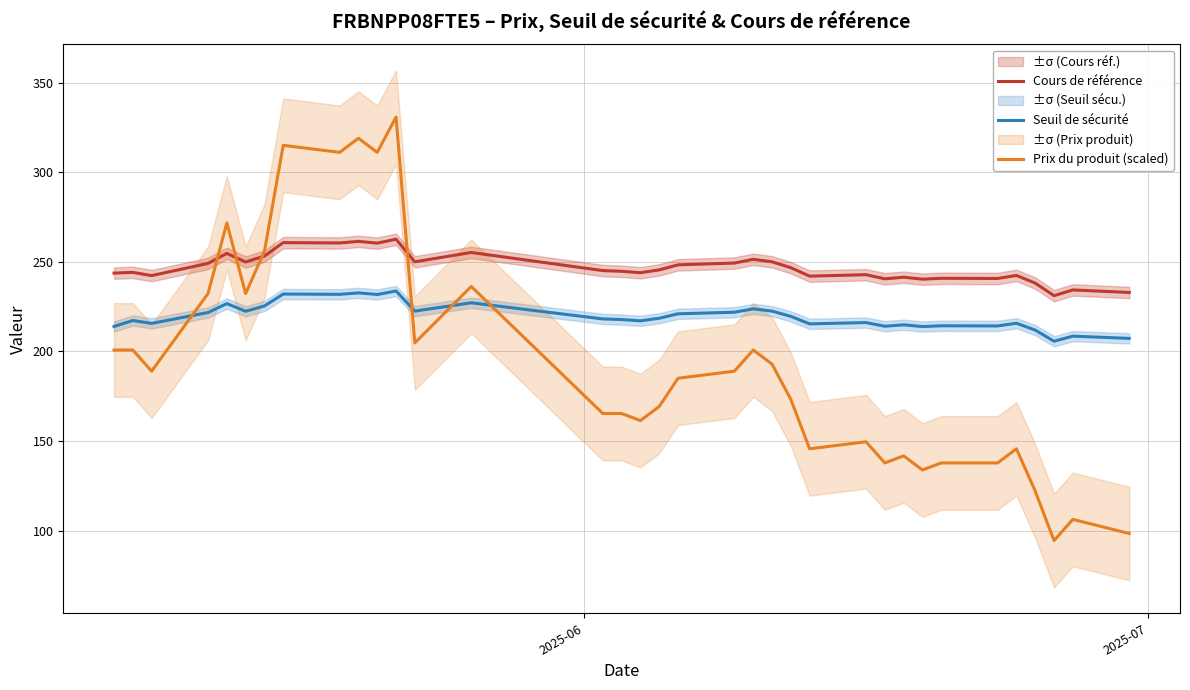

What is the maximum value for Prix du produit (scaled)?

330.7